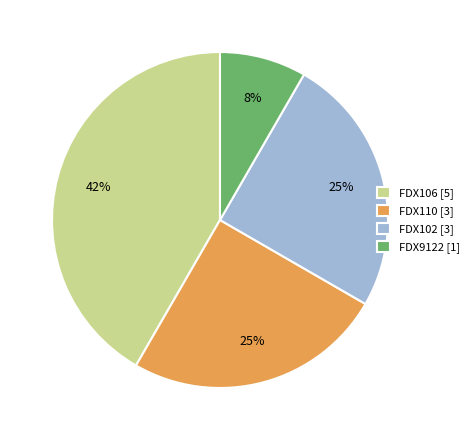

Does FDX9122 account for over 50% of the chart?

No